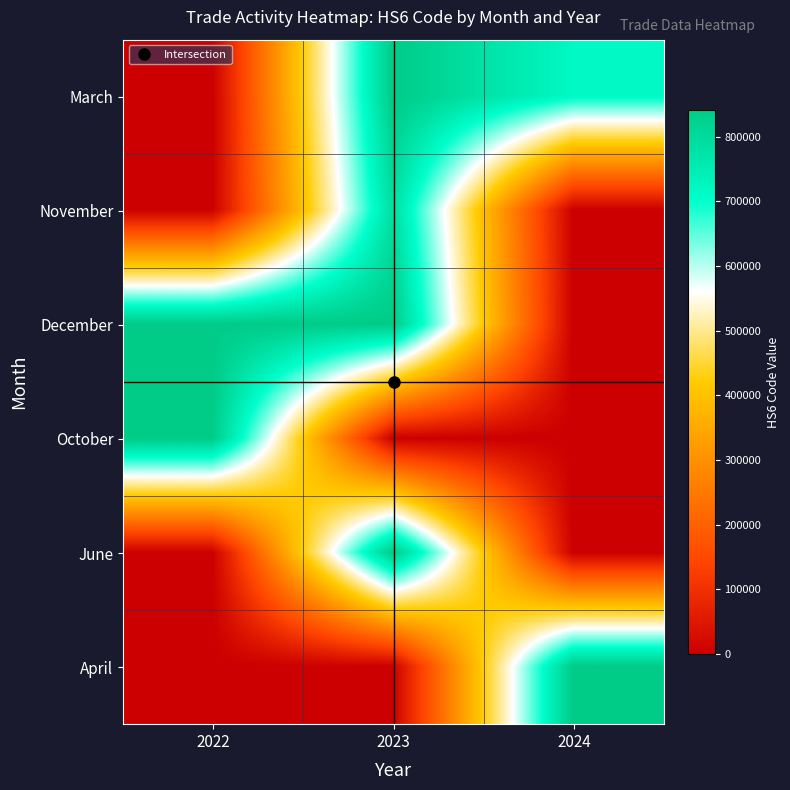

Count the number of categories in the chart.

3